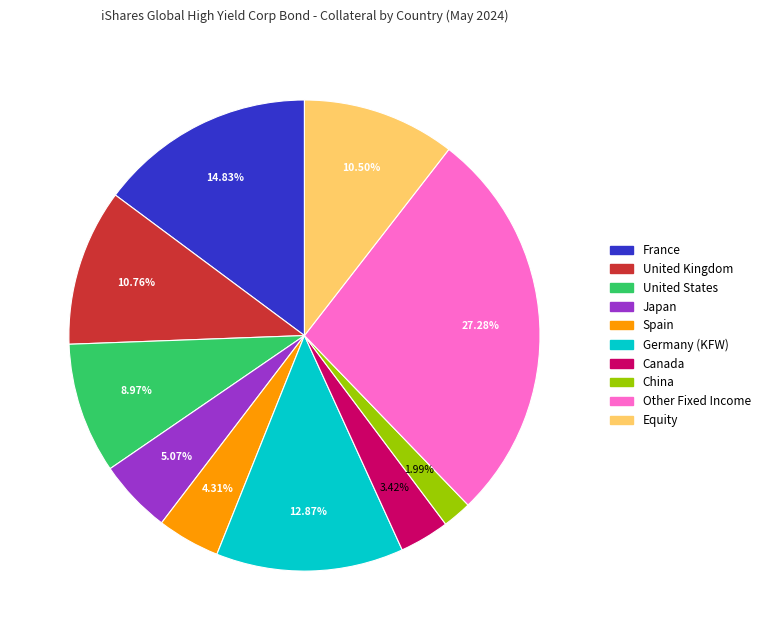

Is there a majority slice in this chart?

No